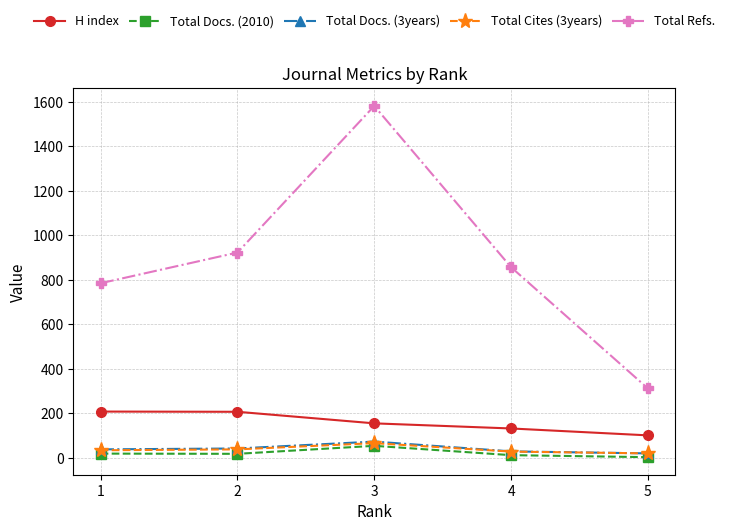

The value of Total Refs. at 4 is 587. True or false?

False